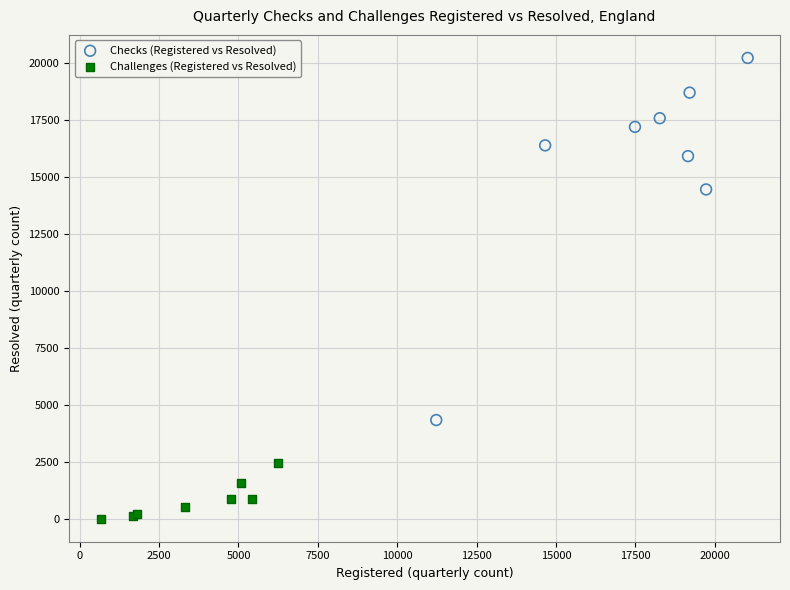

Which series has the widest spread of Y values?

Checks (Registered vs Resolved)